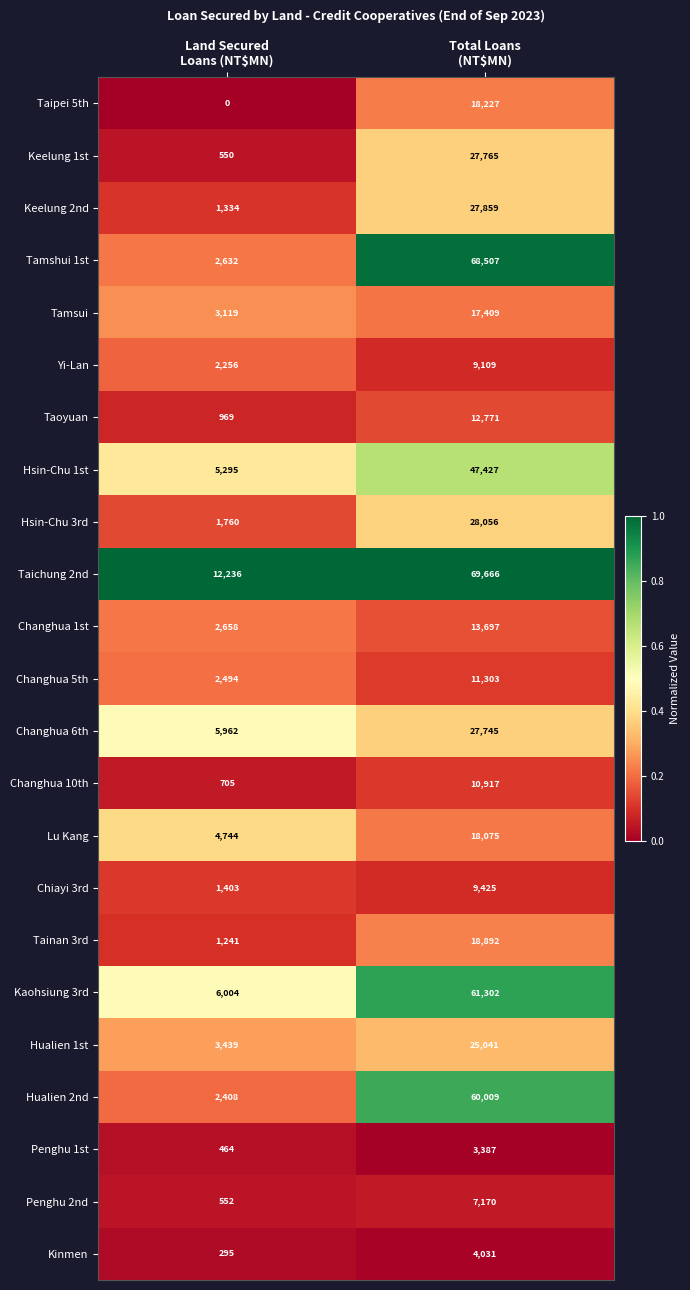

Which category has the highest value across all series?

Total Loans
(NT$MN)